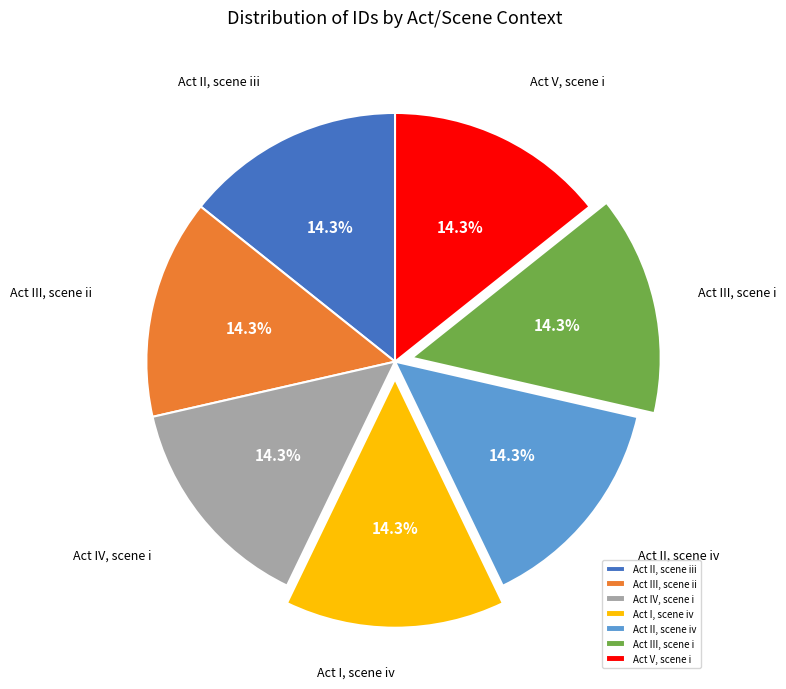

How much of the chart is everything except Act II, scene iii?

85.7%